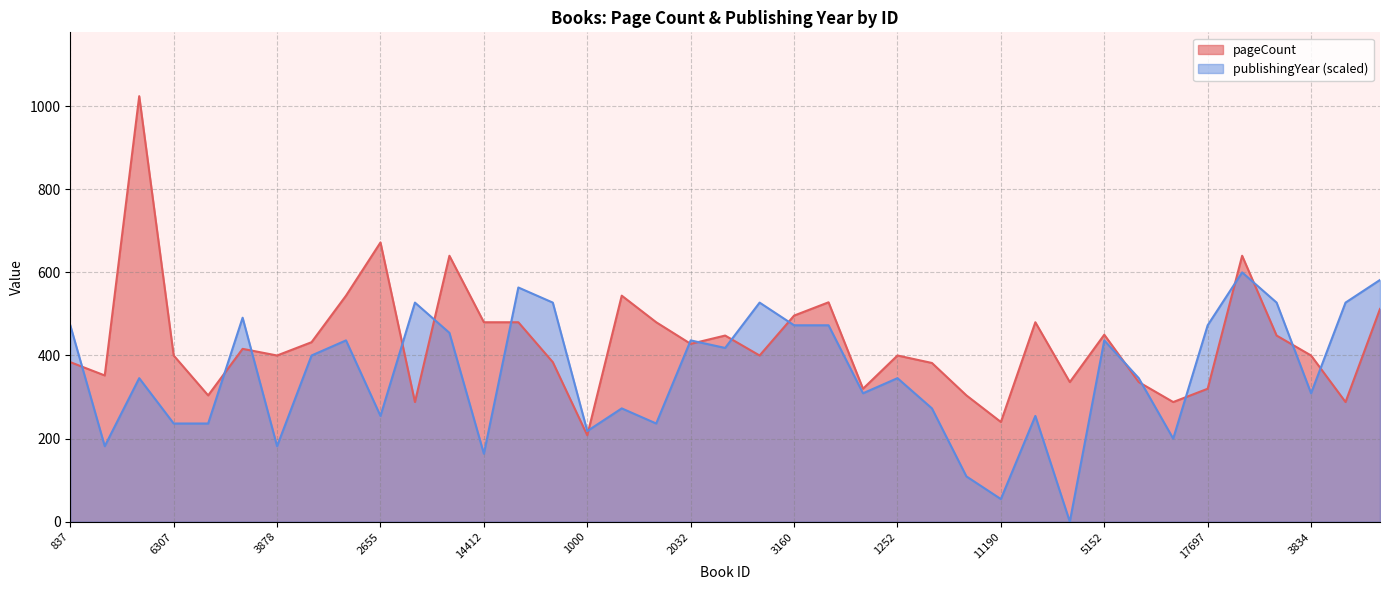

What is the average value of the publishingYear series?

355.7